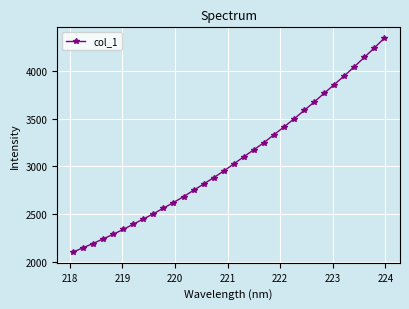

What is the value of the 30th point from the left?

4141.8